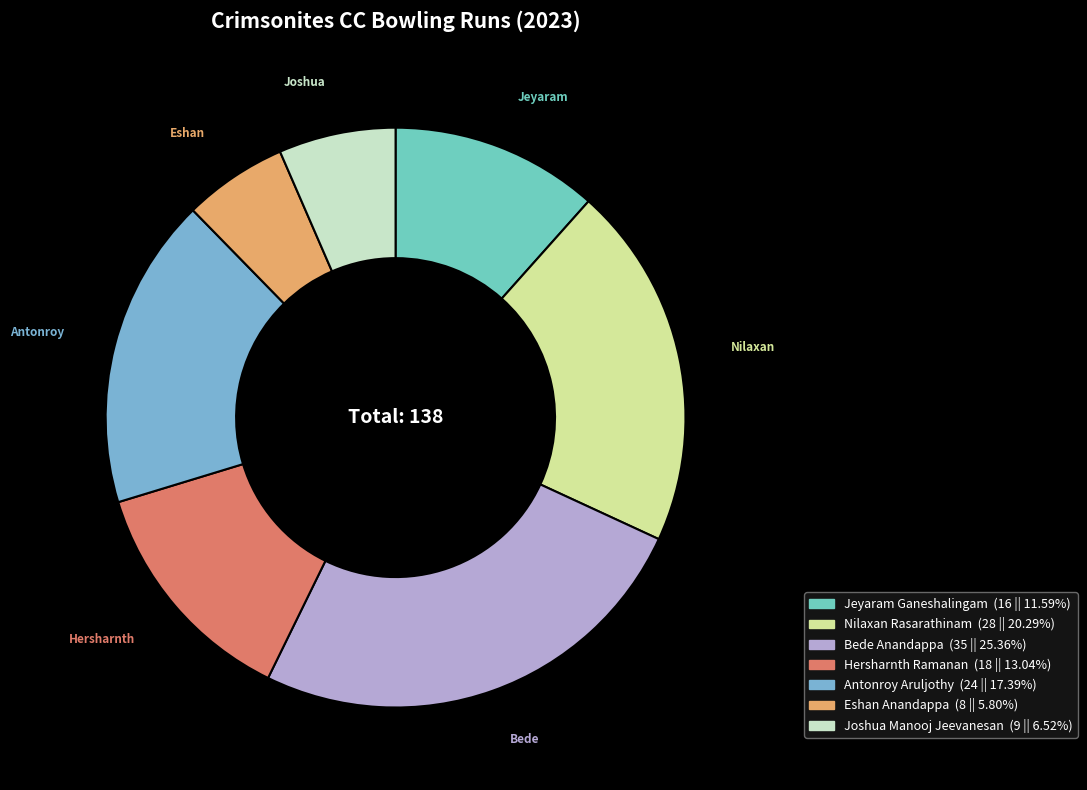

What is the smallest slice in the pie chart?

Eshan Anandappa